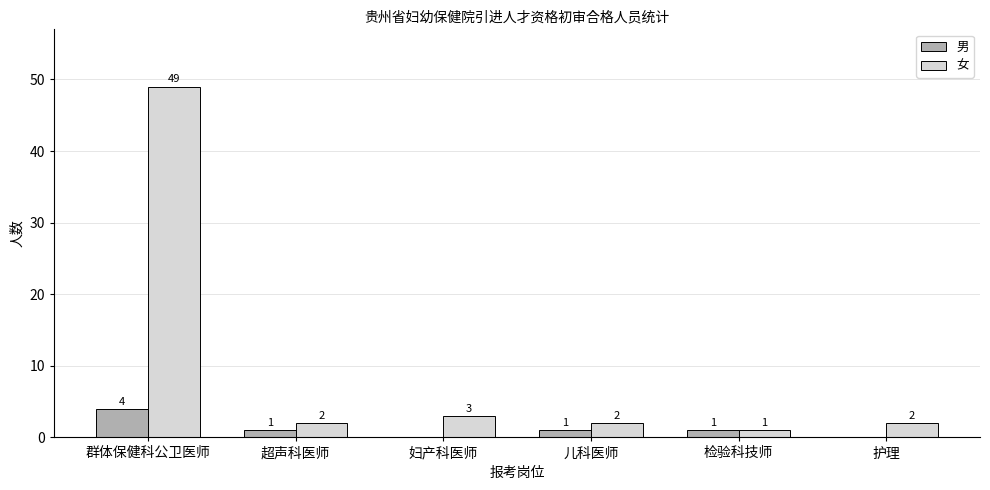

What is the difference between the 男 values at 妇产科医师 and 群体保健科公卫医师?

4